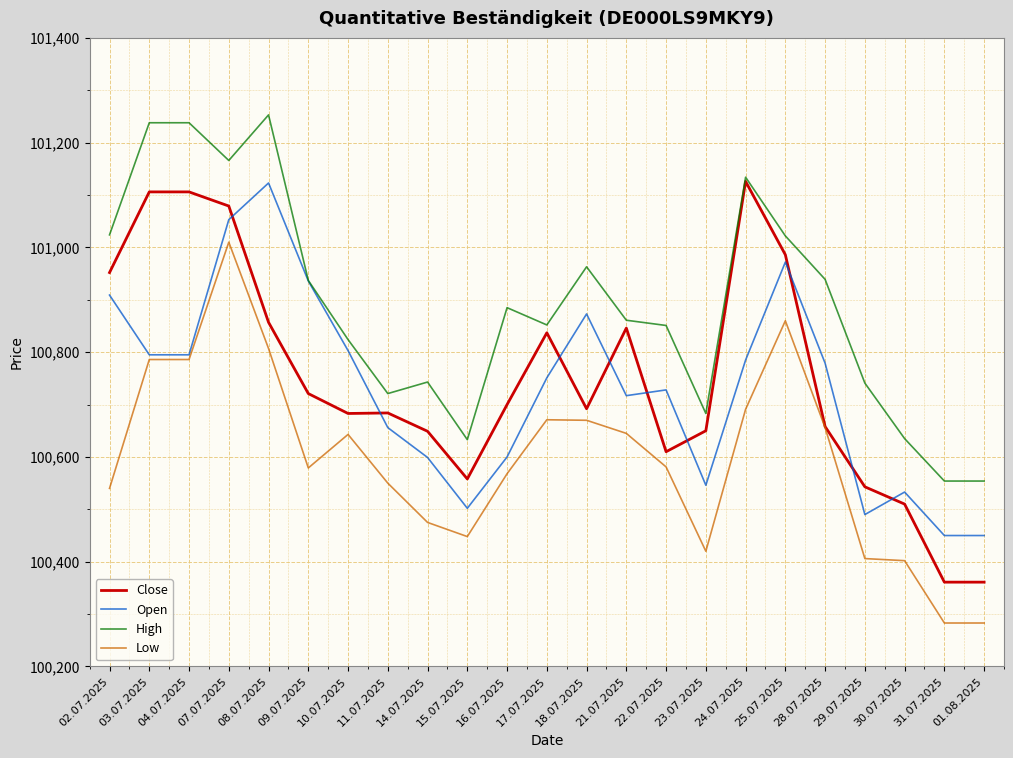

Is this an area chart (filled region under the line)?

No